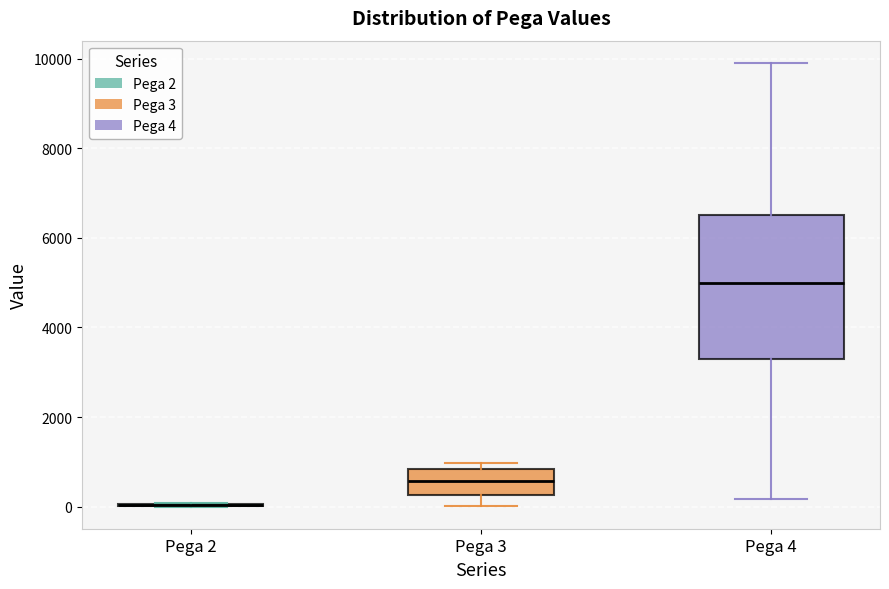

Which box is the tallest, from its lower edge to its upper edge?

Pega 4